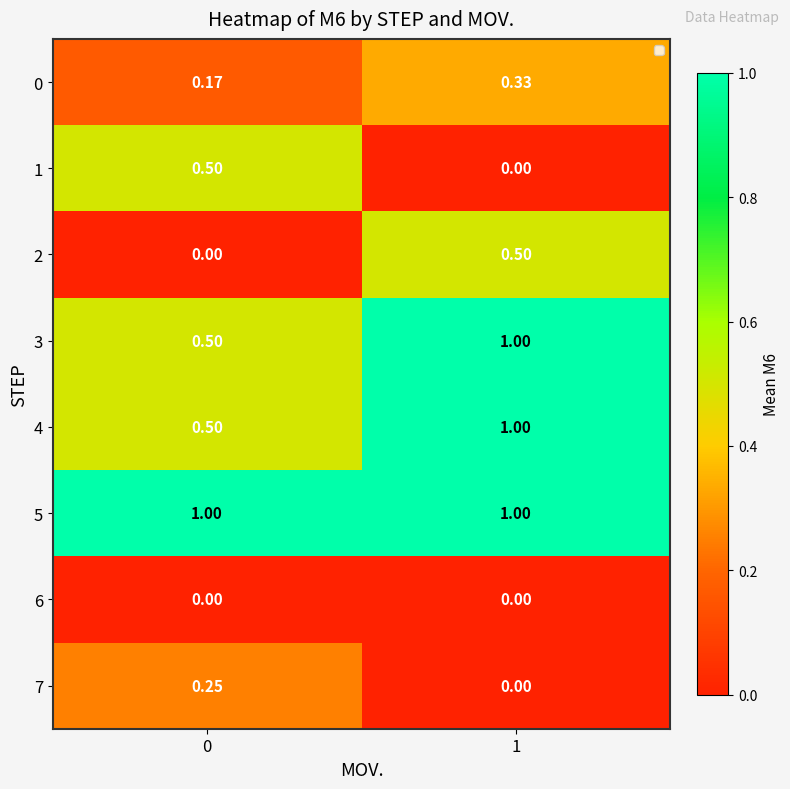

Is the value of 2 at 0 greater than the value of 0 at 1?

No